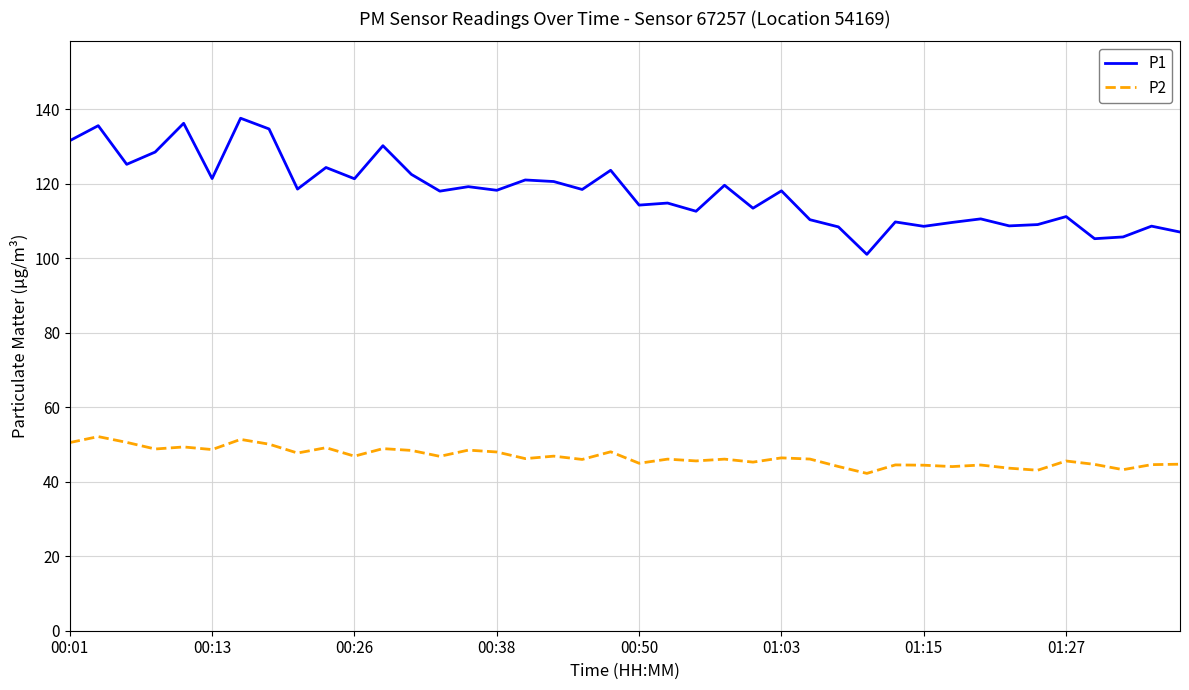

Which series has the largest range (max minus min)?

P1